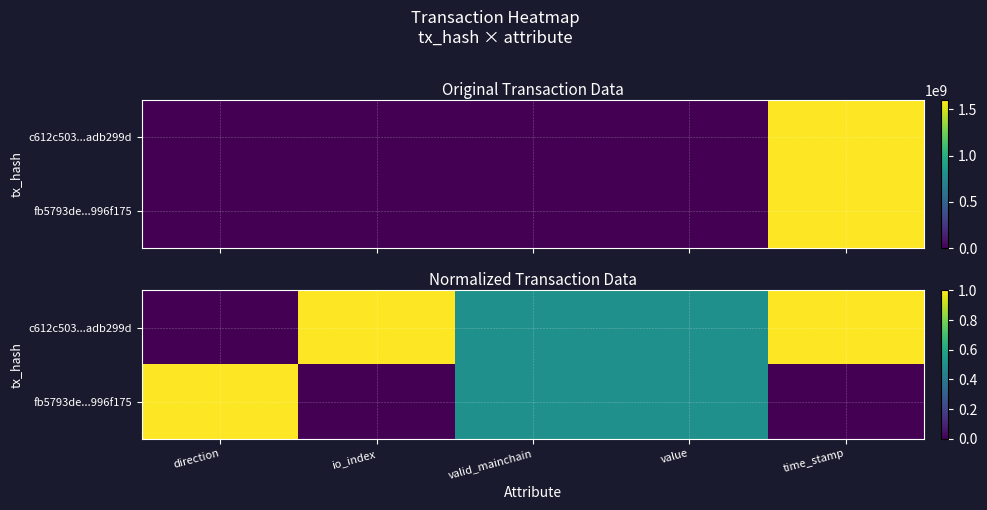

List the series in order of their overall mean, highest first.

c612c503...adb299d, fb5793de...996f175